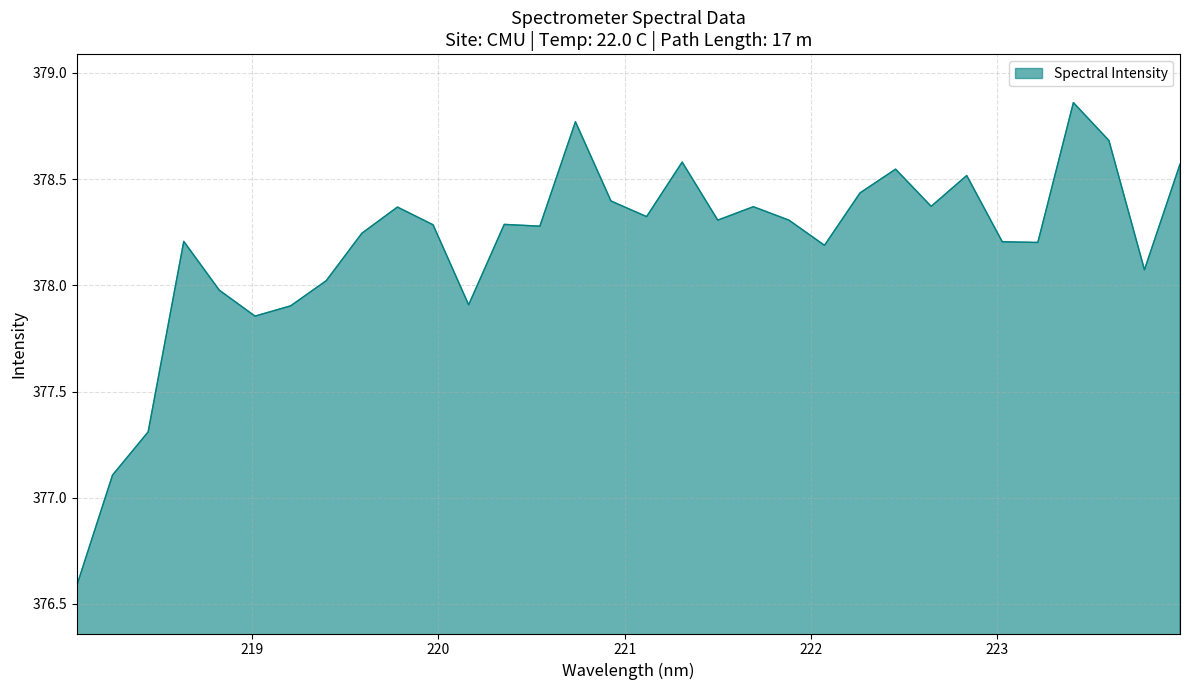

What is the sum of all values?

12102.0